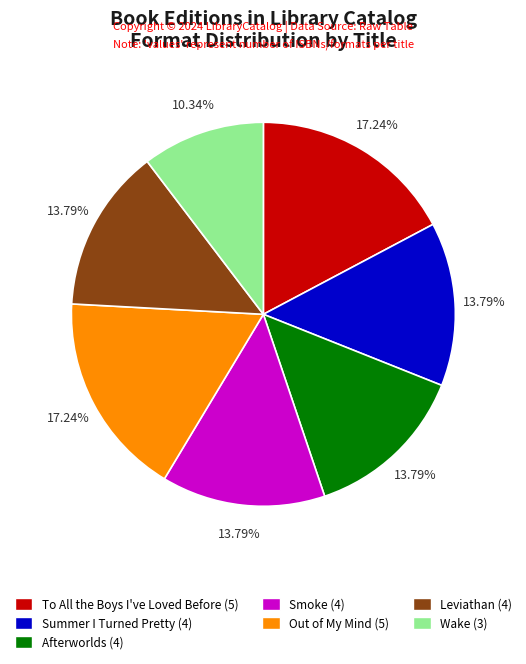

Is Wake the majority of the pie?

No